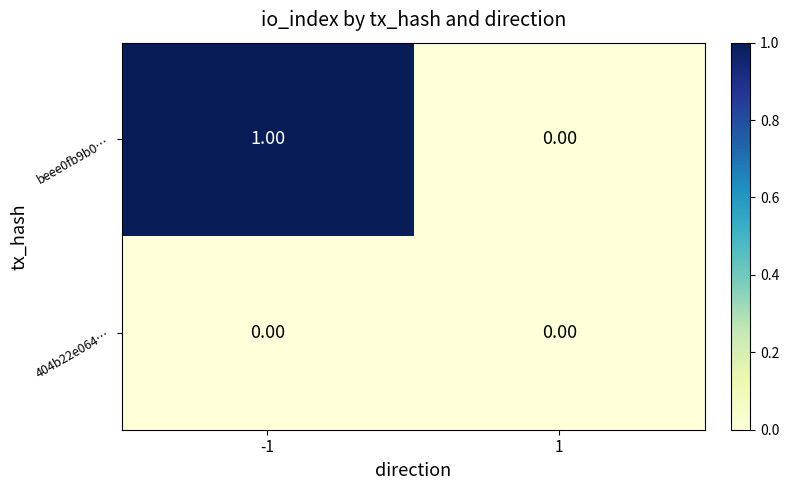

Between -1 and 1, which series saw the biggest shift?

beee0fb9b0…